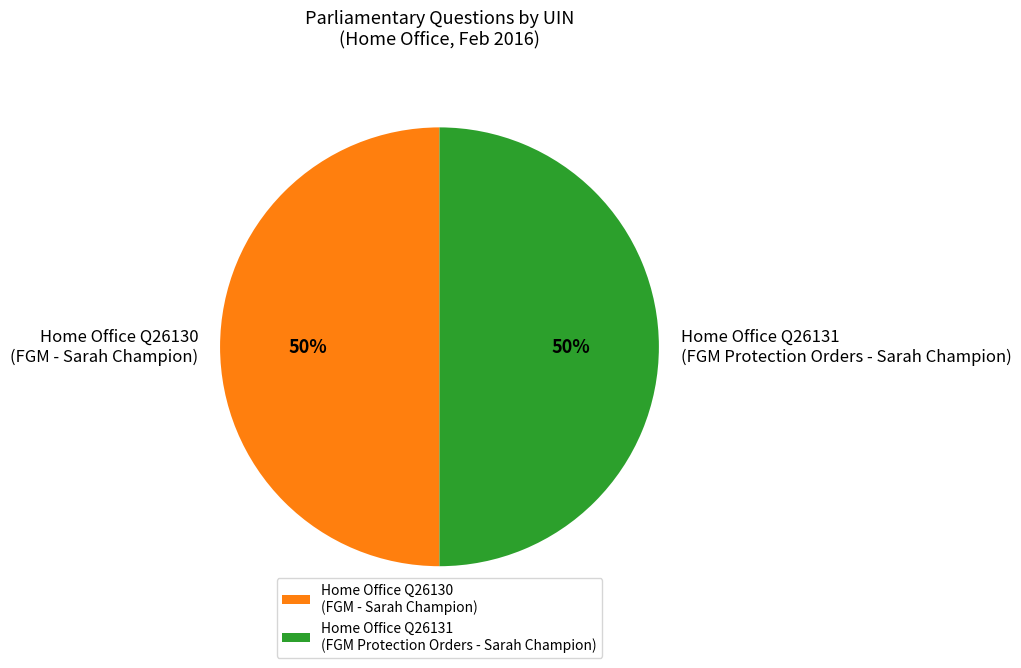

What is the ratio of the value at Home Office Q26130 (FGM - Sarah Champion) to the value at Home Office Q26131 (FGM Protection Orders - Sarah Champion)?

1.0